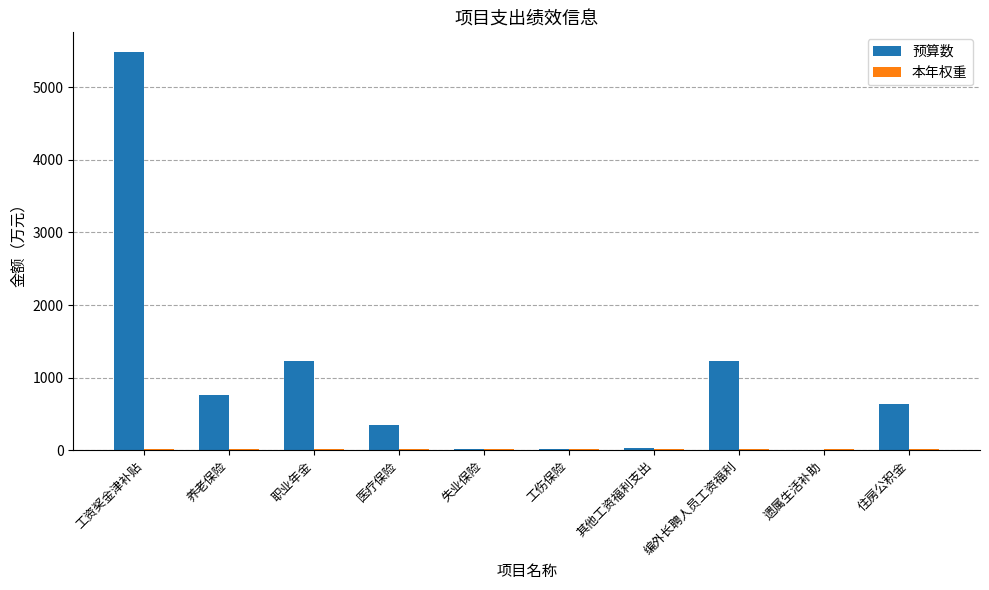

At which label is 预算数 closest to 2744?

编外长聘人员工资福利